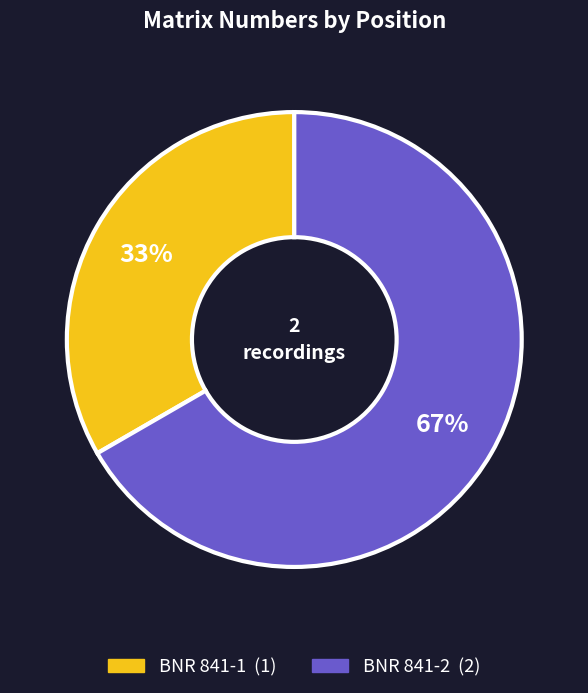

Which slice represents more than half of the pie?

BNR 841-2